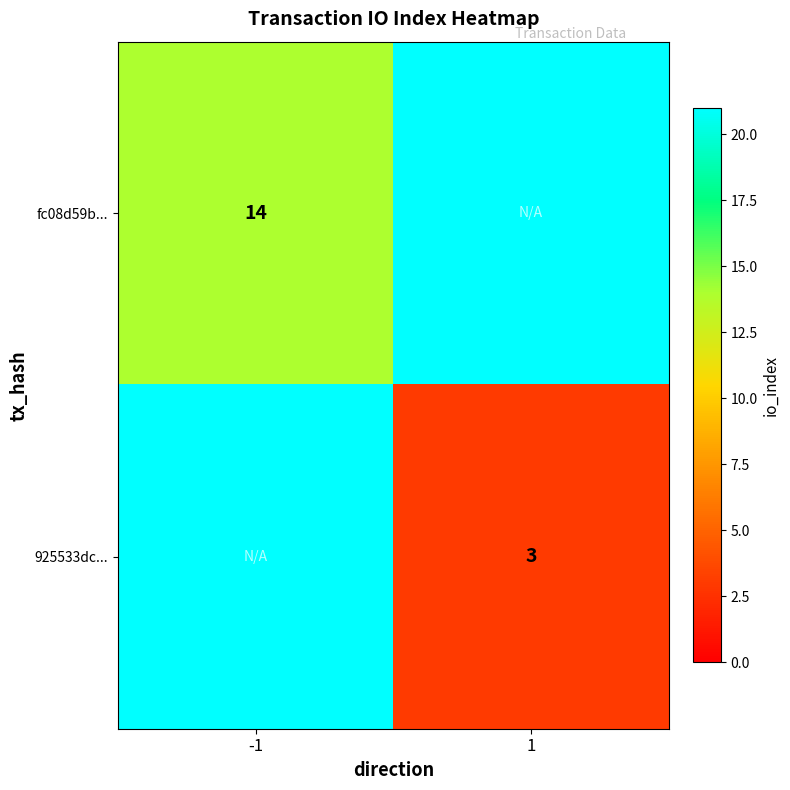

Is the value of 925533dc... at 1 greater than the value of fc08d59b... at -1?

No